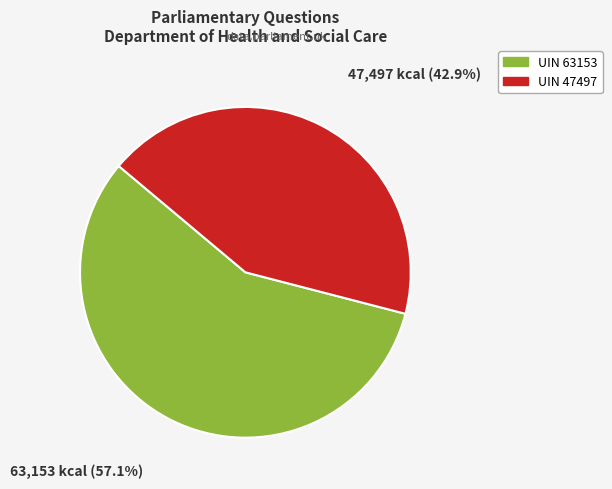

Does any single category account for the majority?

Yes